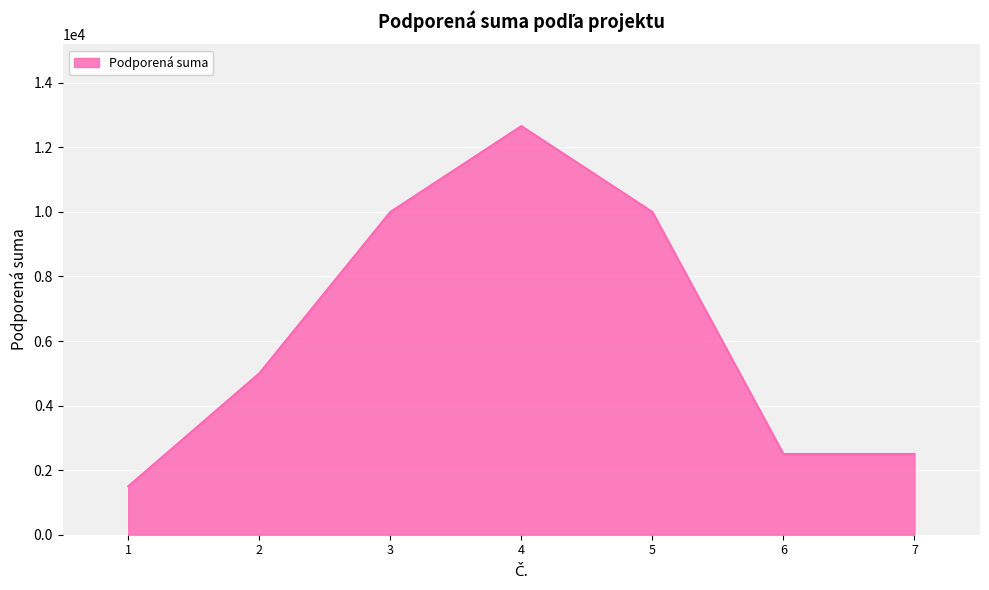

Reading left to right, what are all the values shown in this chart?

1500	5000	10000	12660	10000	2500	2500